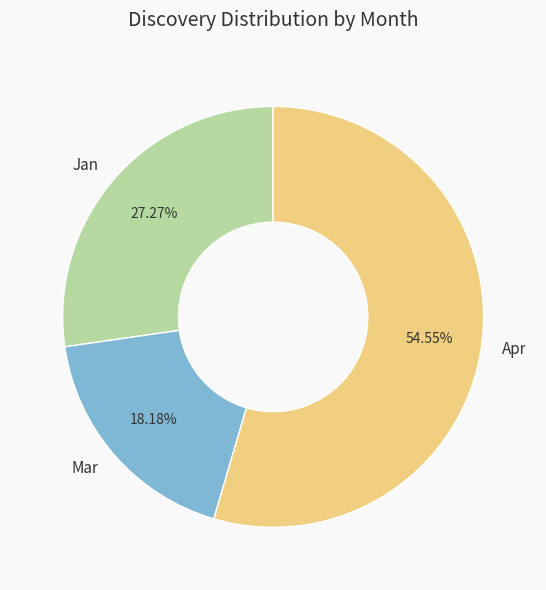

Combined, do Mar and Apr account for over 50%?

Yes